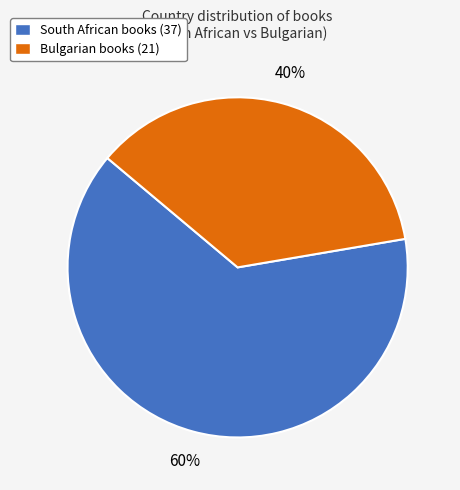

Which slice is the largest?

South African